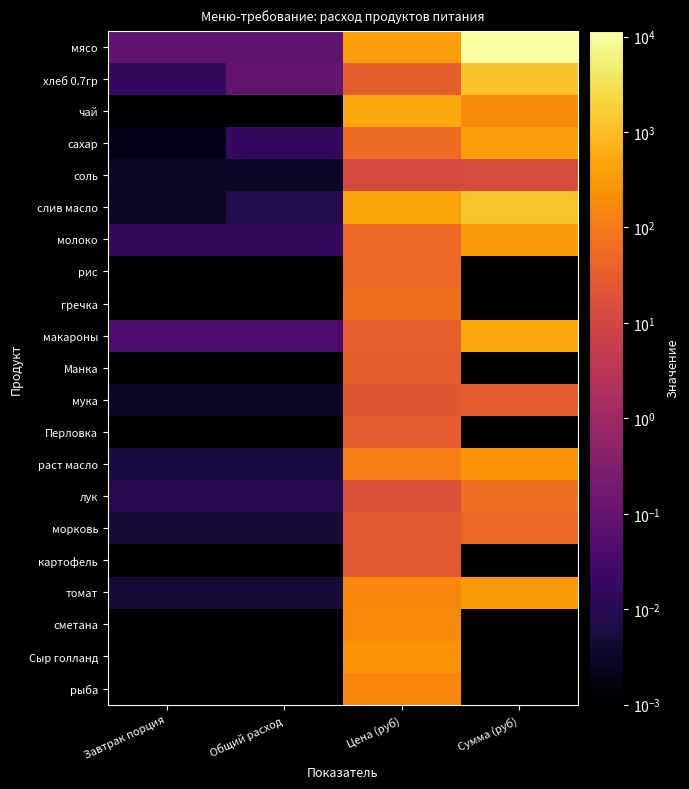

What is the difference between the мясо values at Цена (руб) and Сумма (руб)?

11147.5